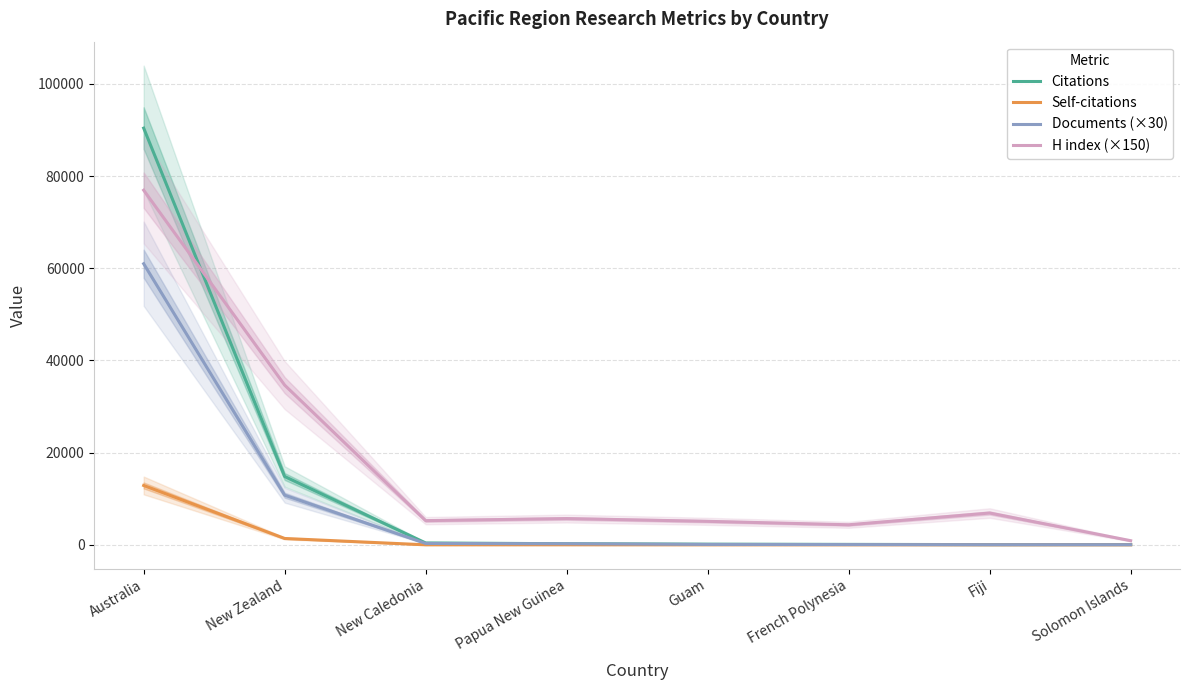

What is the value of the H index (×150) point at the 8th from the left?

900